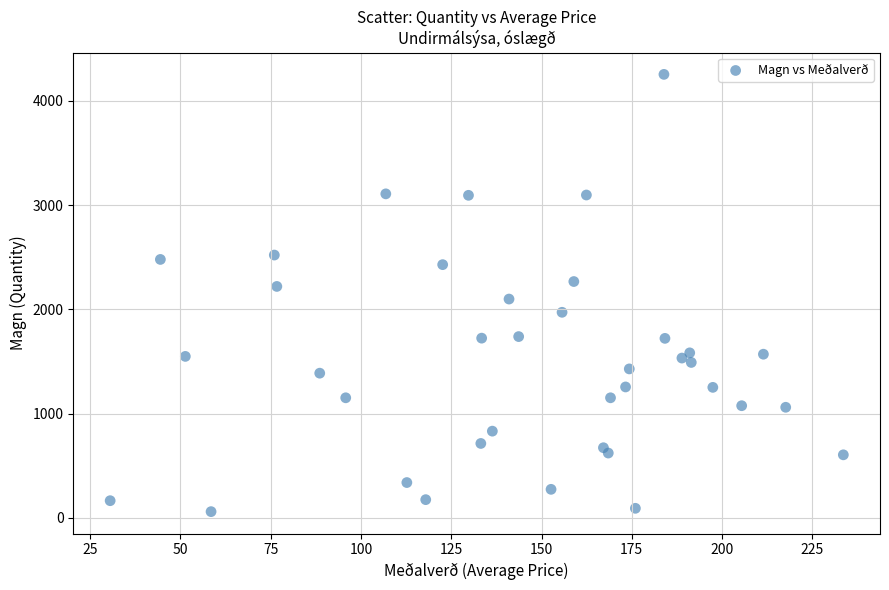

What is the range of Y values (max minus min)?

4194